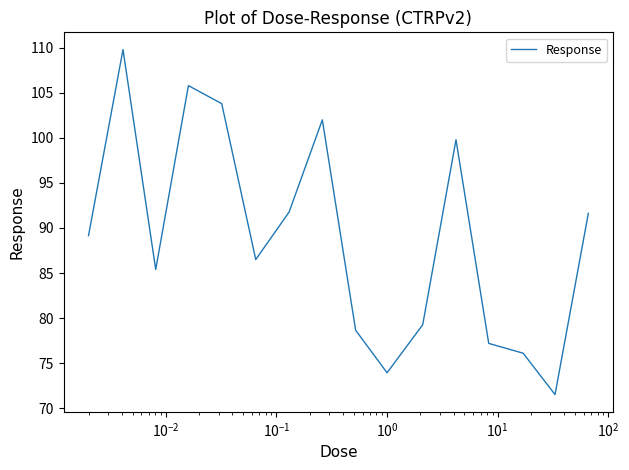

What is the maximum value shown in the chart?

109.8